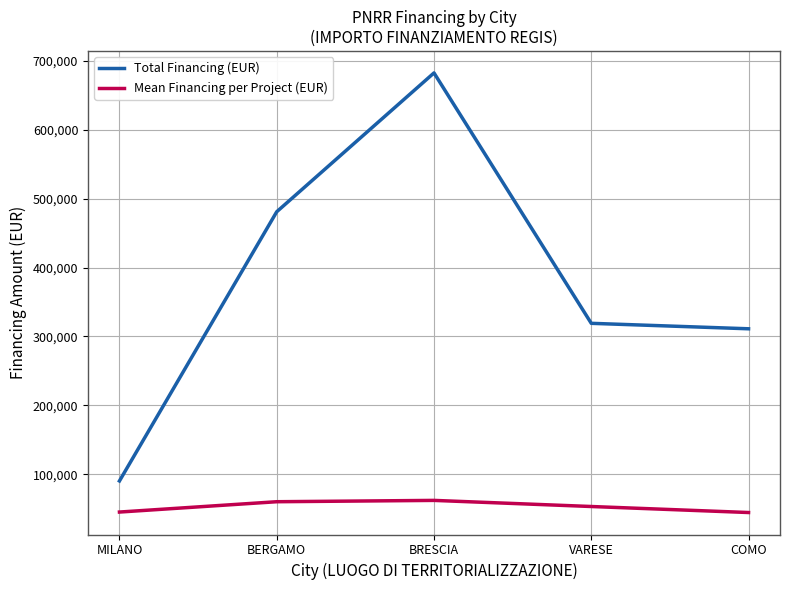

What is the average value of the Mean Financing per Project (EUR) series?

52986.3